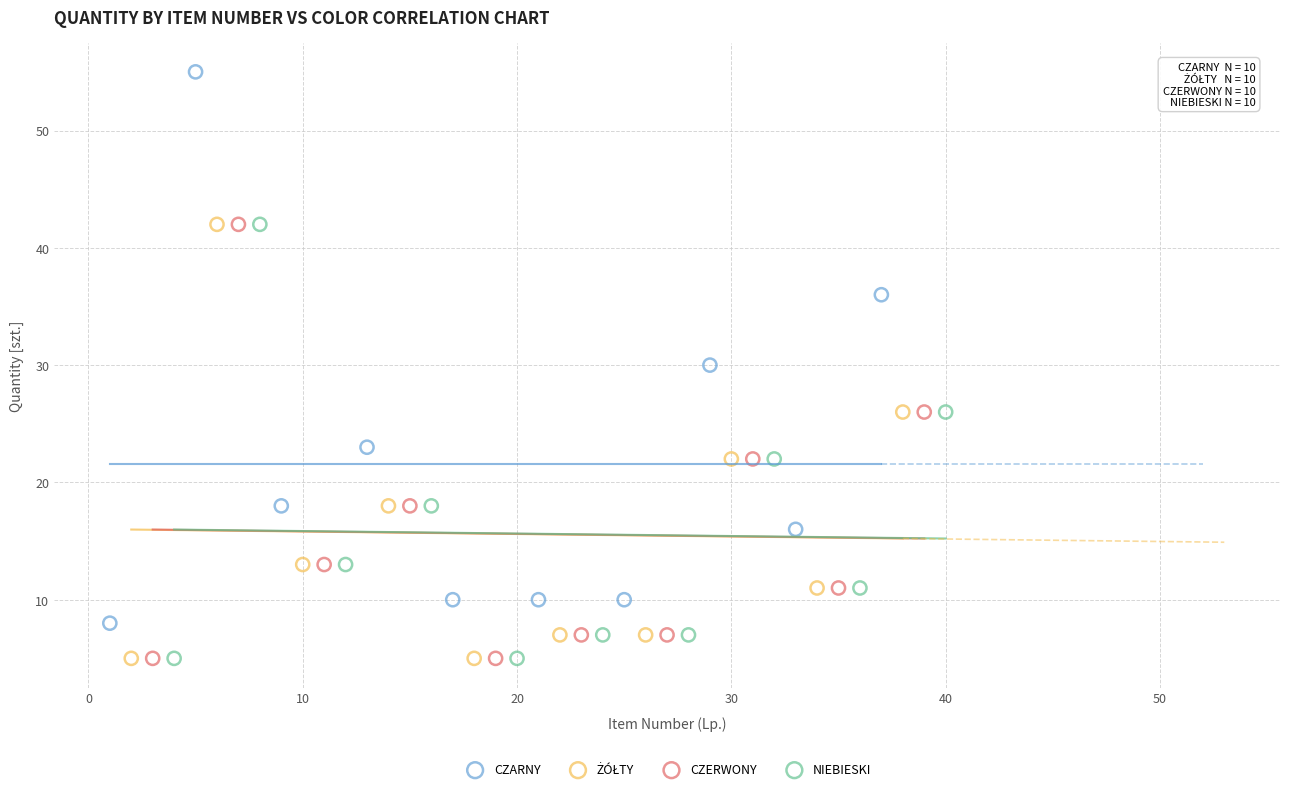

Which series reaches the maximum Y coordinate?

CZARNY